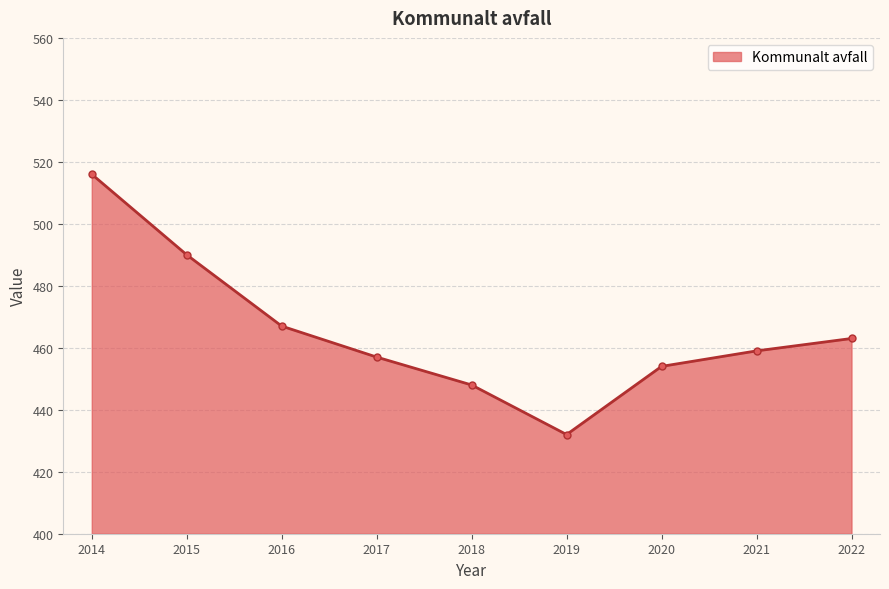

Which category has the lowest value across all series?

2019